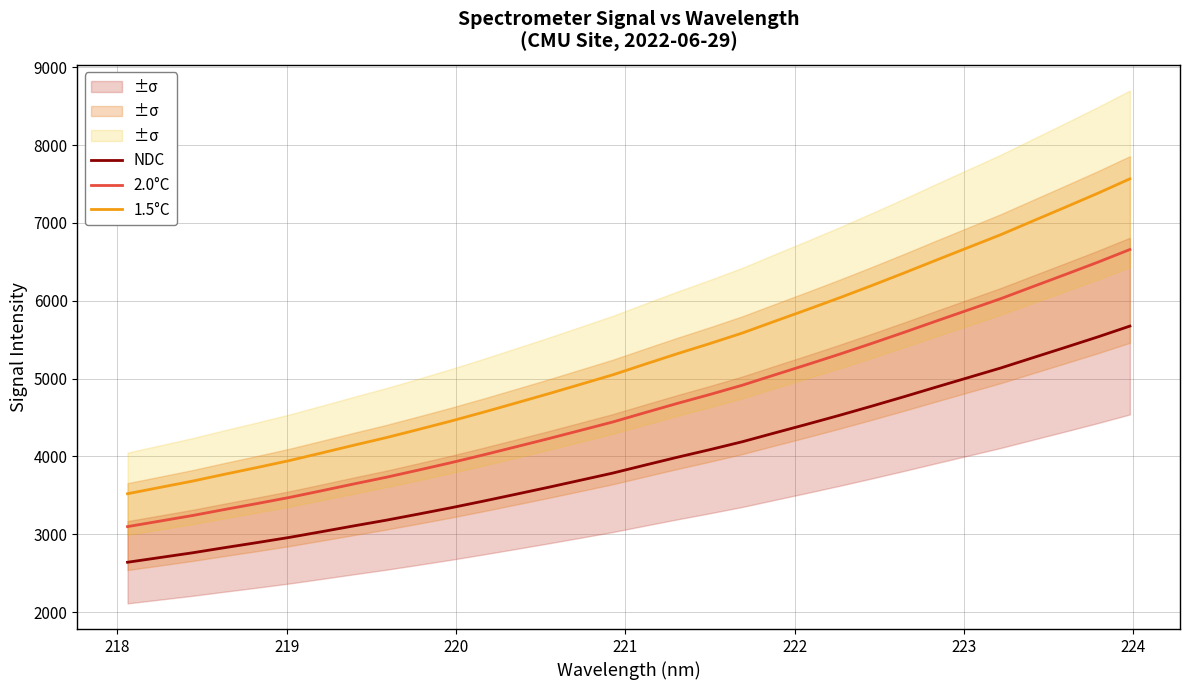

True or false: 1.5°C and 2.0°C cross at least once.

False